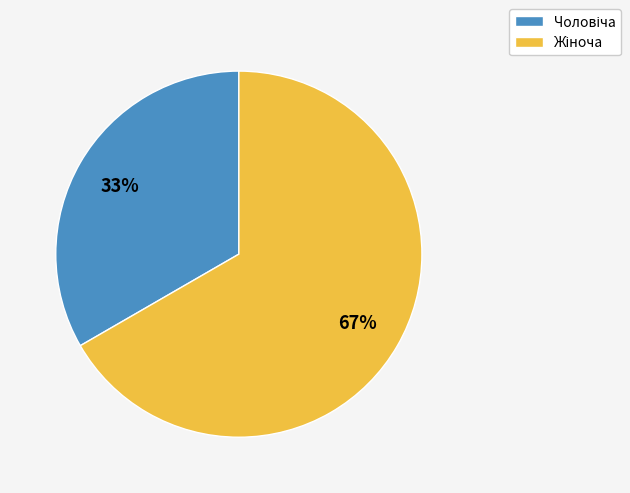

Does any single category account for the majority?

Yes